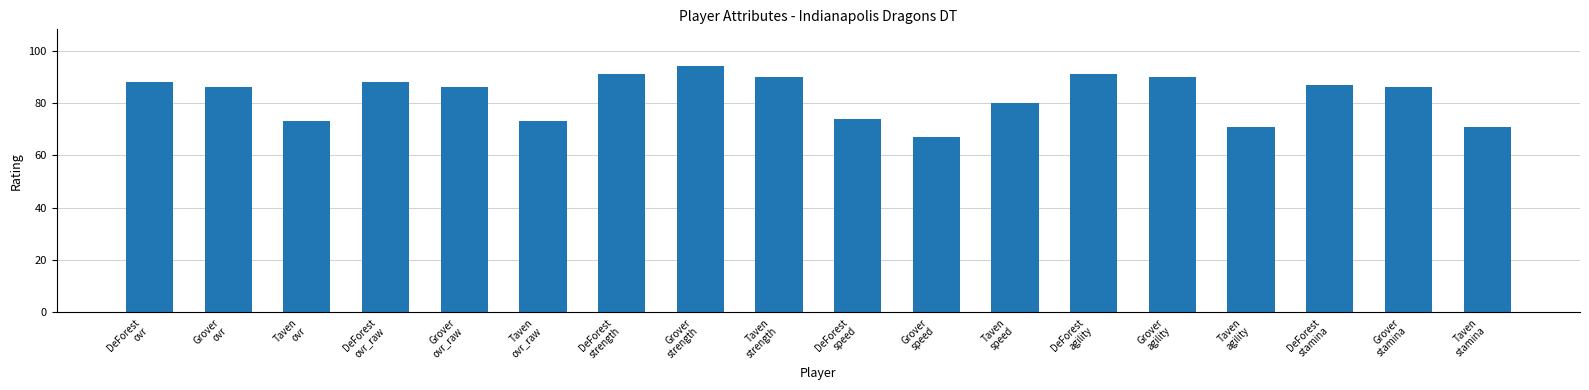

Are the bars horizontal?

No